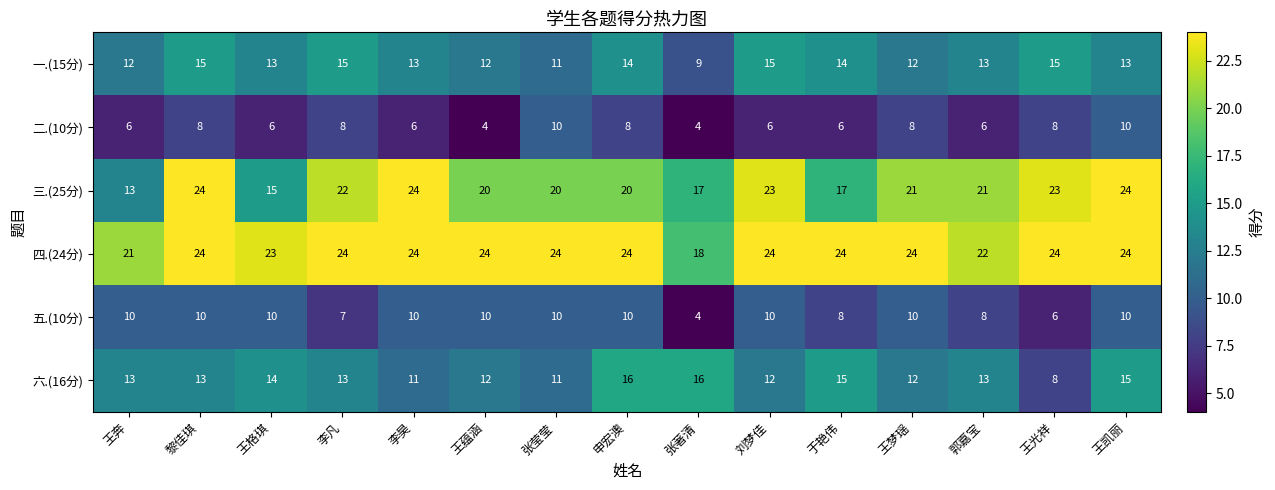

How many data points does each series have?

15